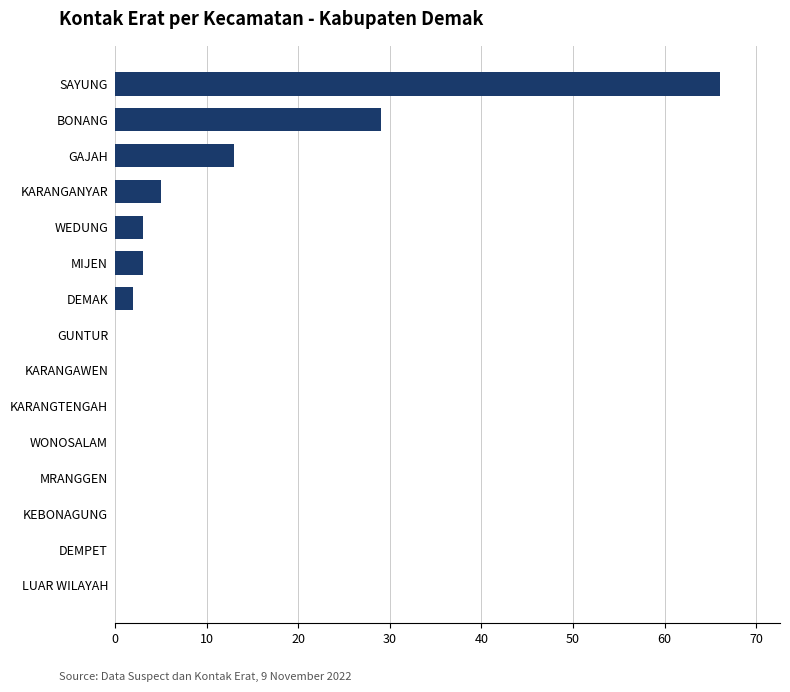

Which label corresponds to the largest value in the chart?

SAYUNG